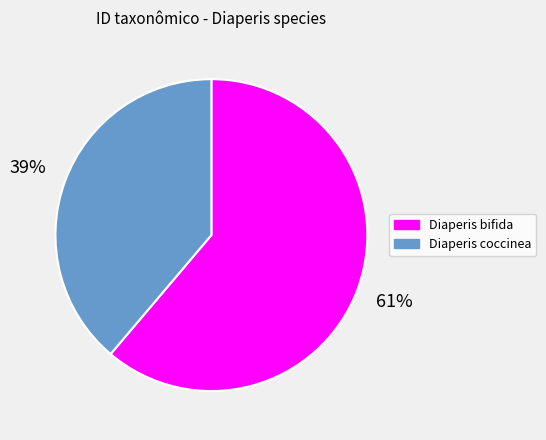

Which category has the smallest portion of the pie?

Diaperis coccinea